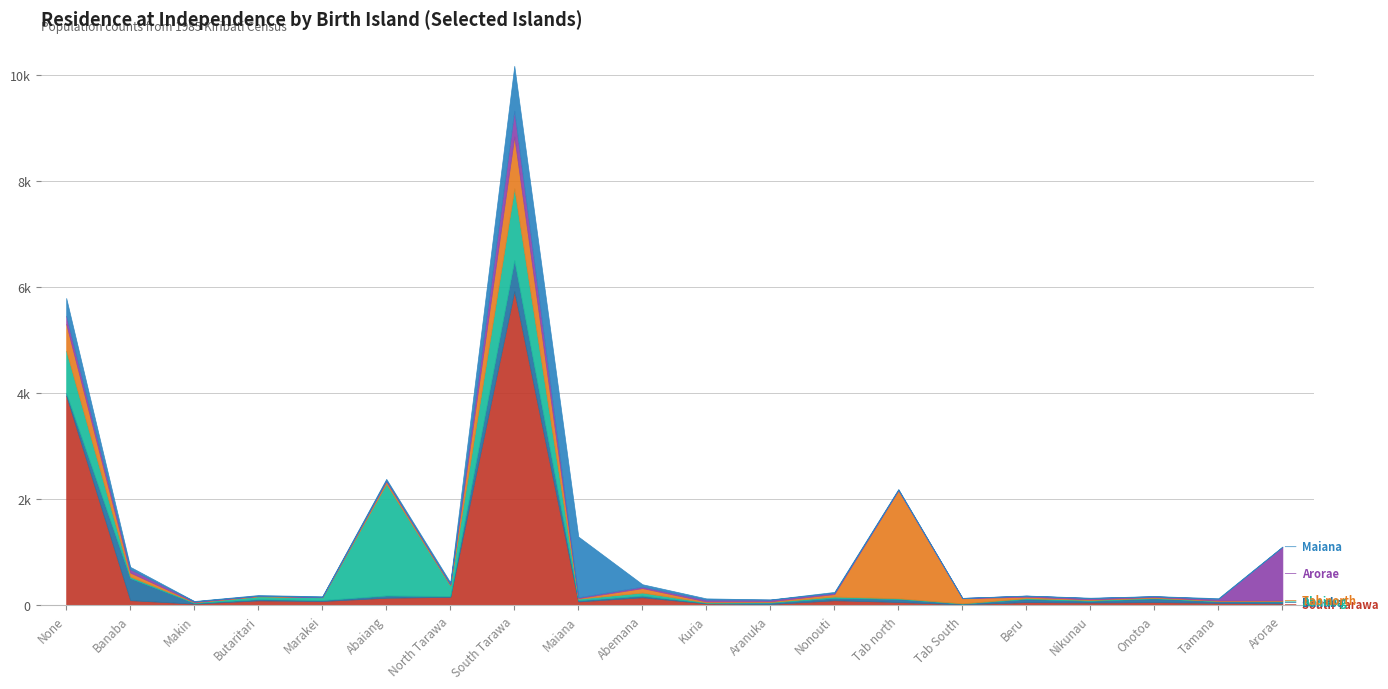

What is the label of the 10th point from the left?

Abemana